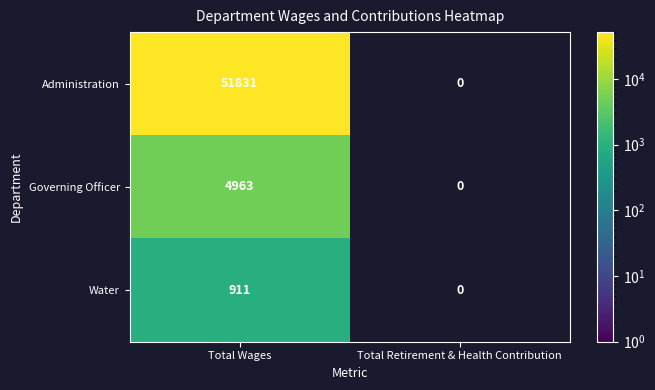

At Total Wages, list the series in order from smallest to largest.

Water, Governing Officer, Administration